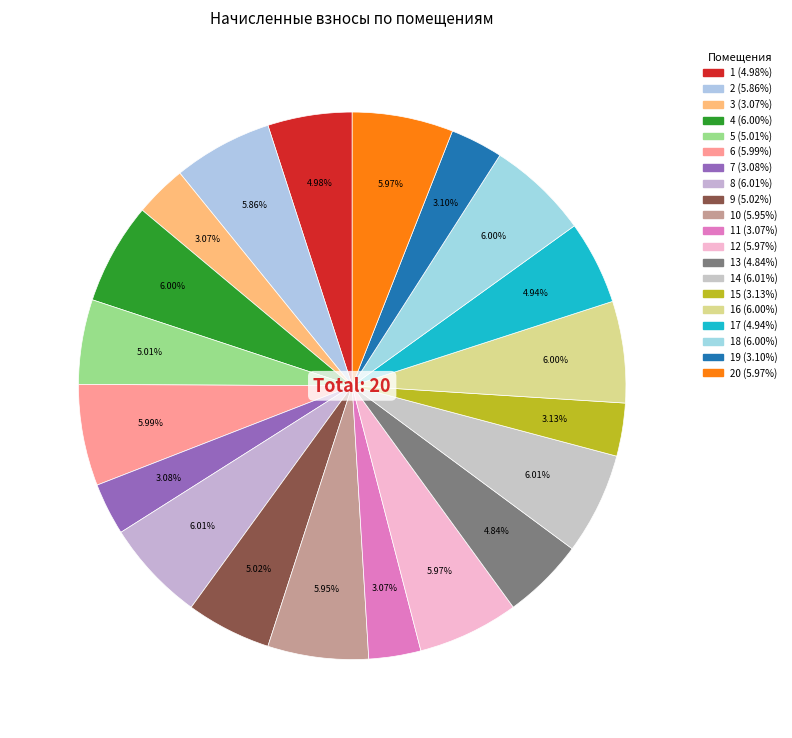

Count the number of slices in the pie.

20